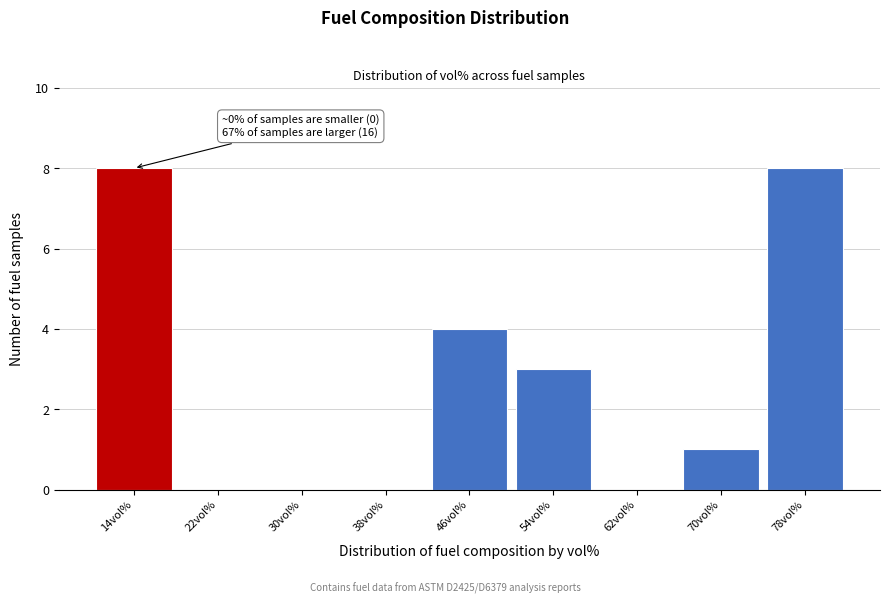

Reading left to right, extract all data points from this chart.

14vol%=8	22vol%=0	30vol%=0	38vol%=0	46vol%=4	54vol%=3	62vol%=0	70vol%=1	78vol%=8